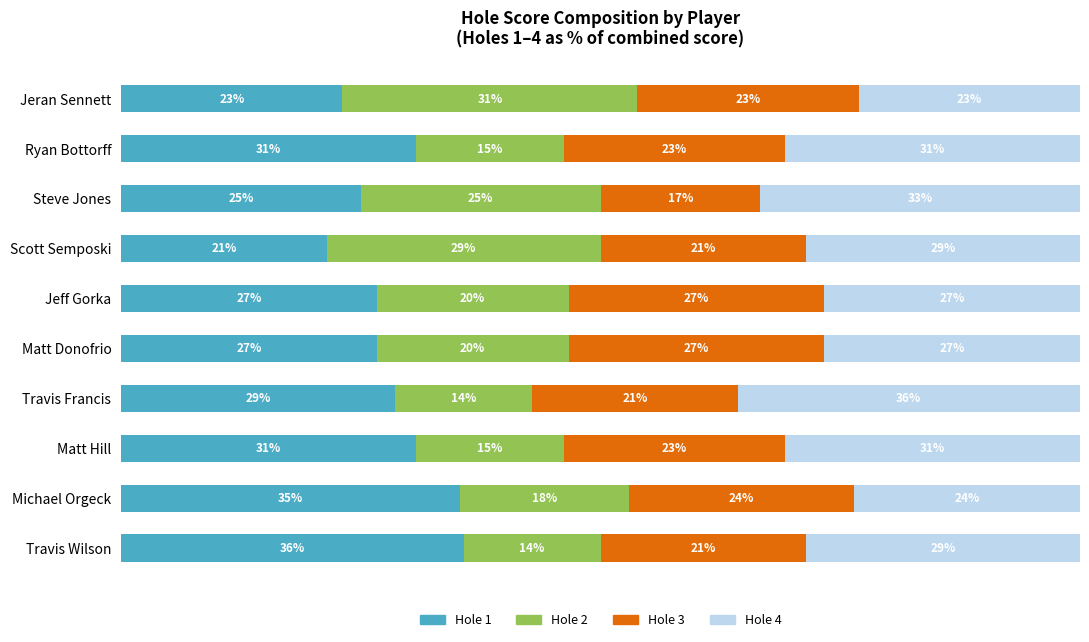

What are all the series names shown in the legend?

Hole 1, Hole 2, Hole 3, Hole 4